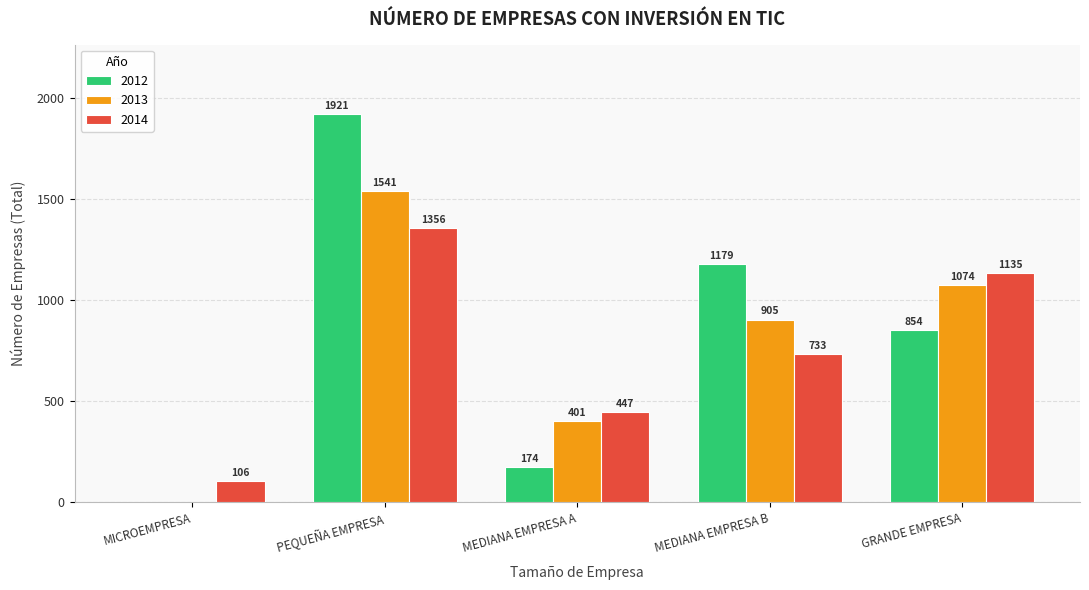

Reading left to right, extract all data points from this chart.

2012: 0	1921	174	1179	854
2013: 0	1541	401	905	1074
2014: 106	1356	447	733	1135